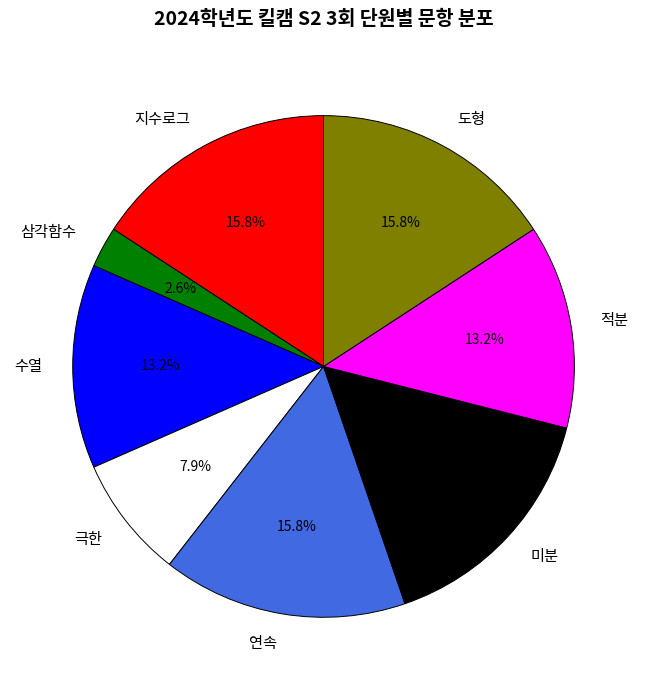

Is it true that 적분 is 26% of the pie?

False